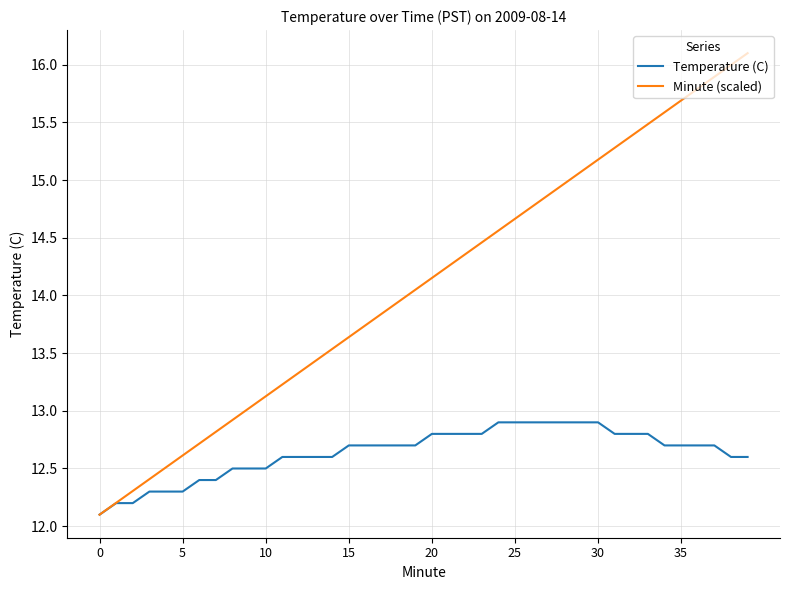

Which series has the largest range (max minus min)?

Minute (scaled)